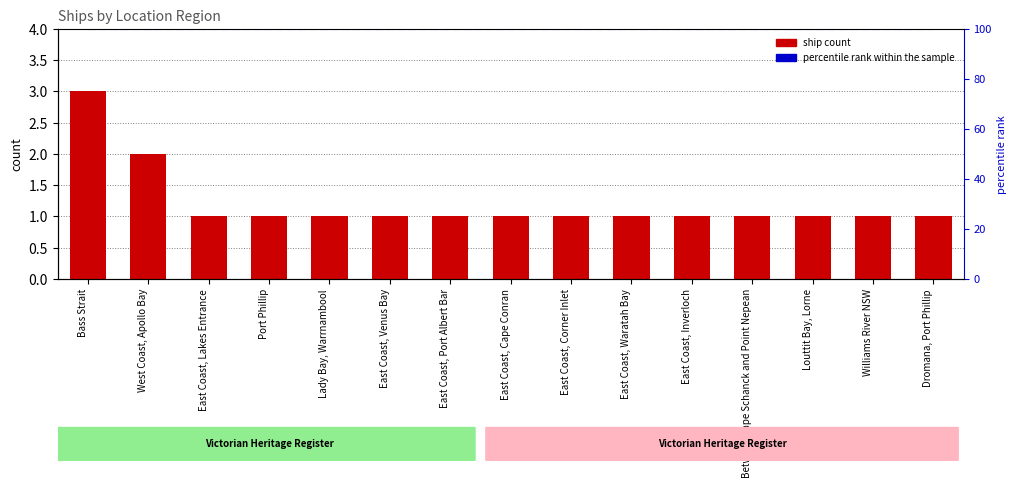

What is the sum of all ship count values?

18